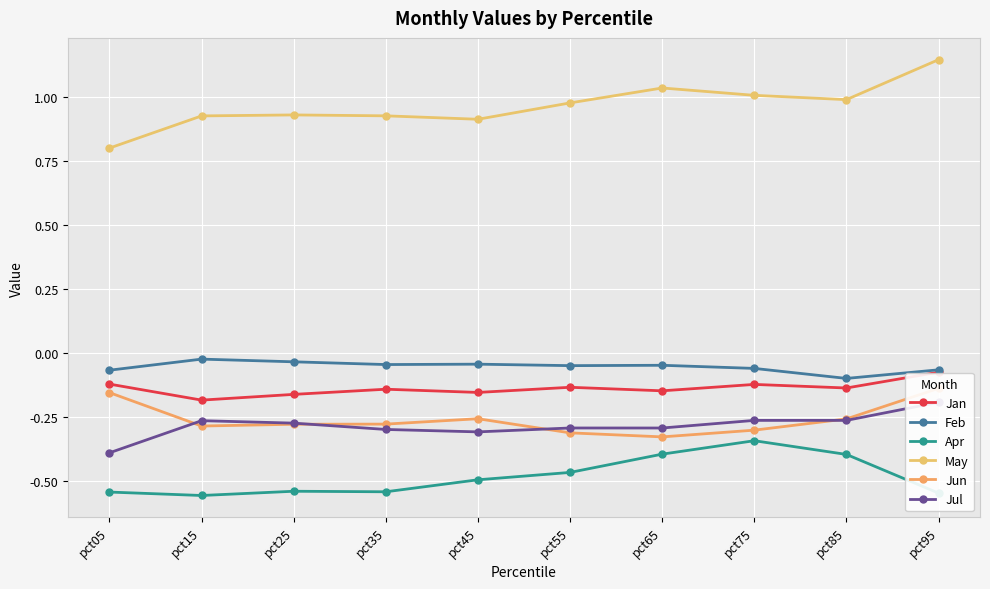

What are all the series names shown in the legend?

Jan, Feb, Apr, May, Jun, Jul